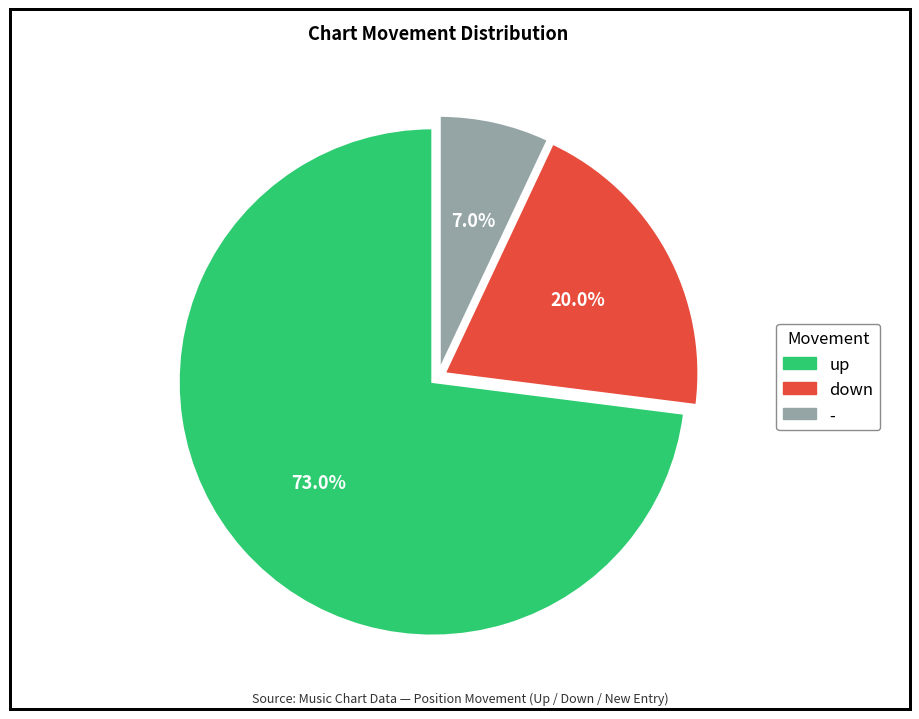

What percentage is the up slice, to the nearest percent?

73%